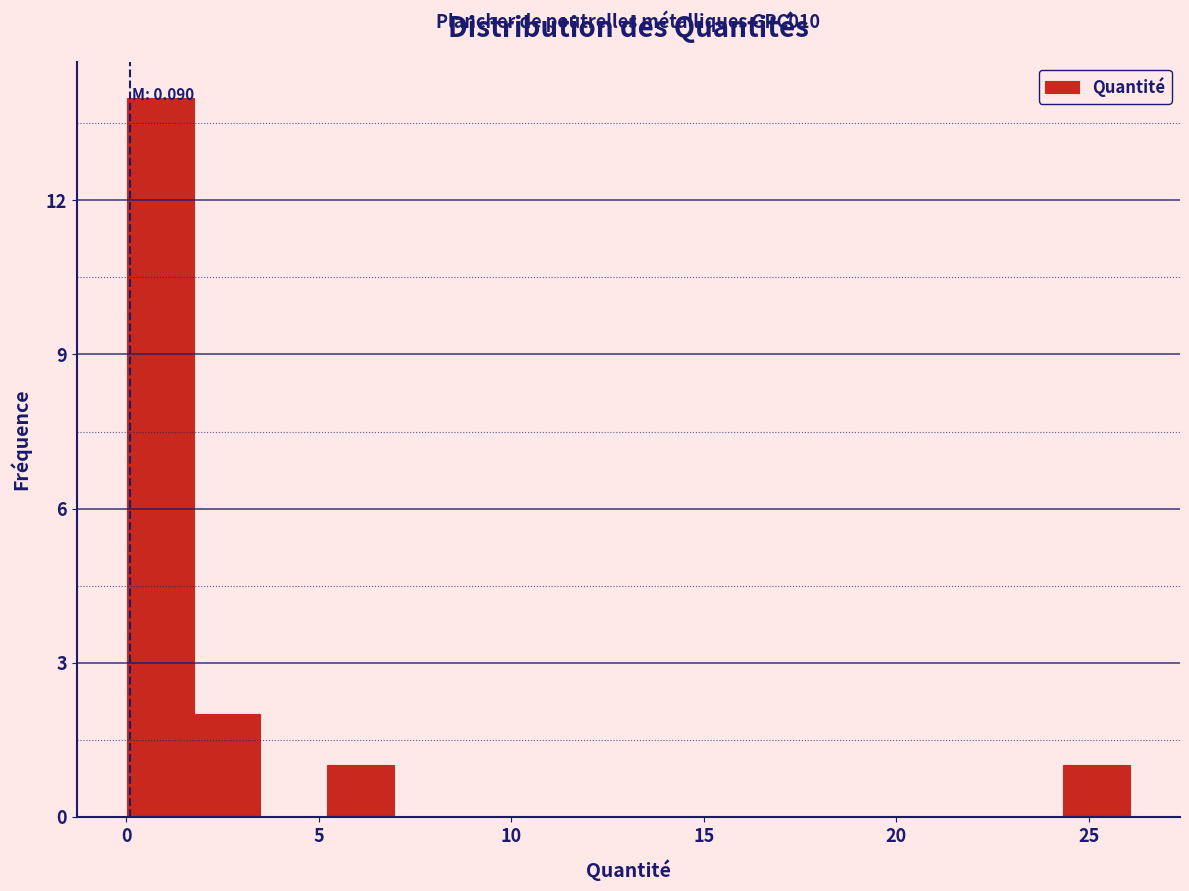

Around what value on the x-axis is the tallest bar? Give the approximate position of its centre, as read against the axis.

1.0